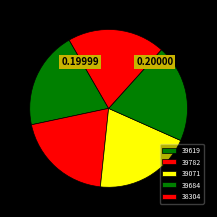

Does 38304 represent more than half of the total?

No